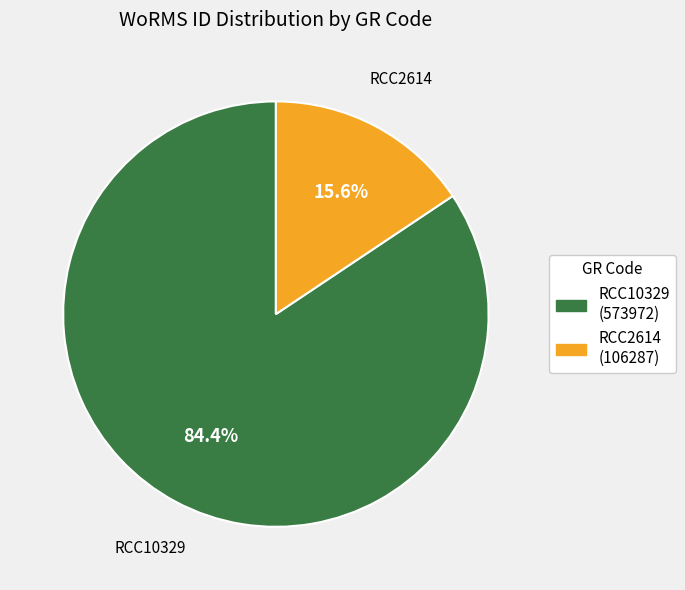

Is the sum of RCC2614 and RCC10329 greater than half?

Yes